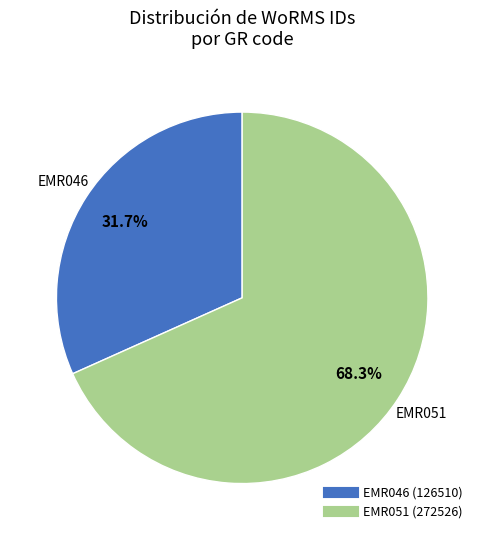

What percentage do EMR051 and EMR046 together represent?

100.0%